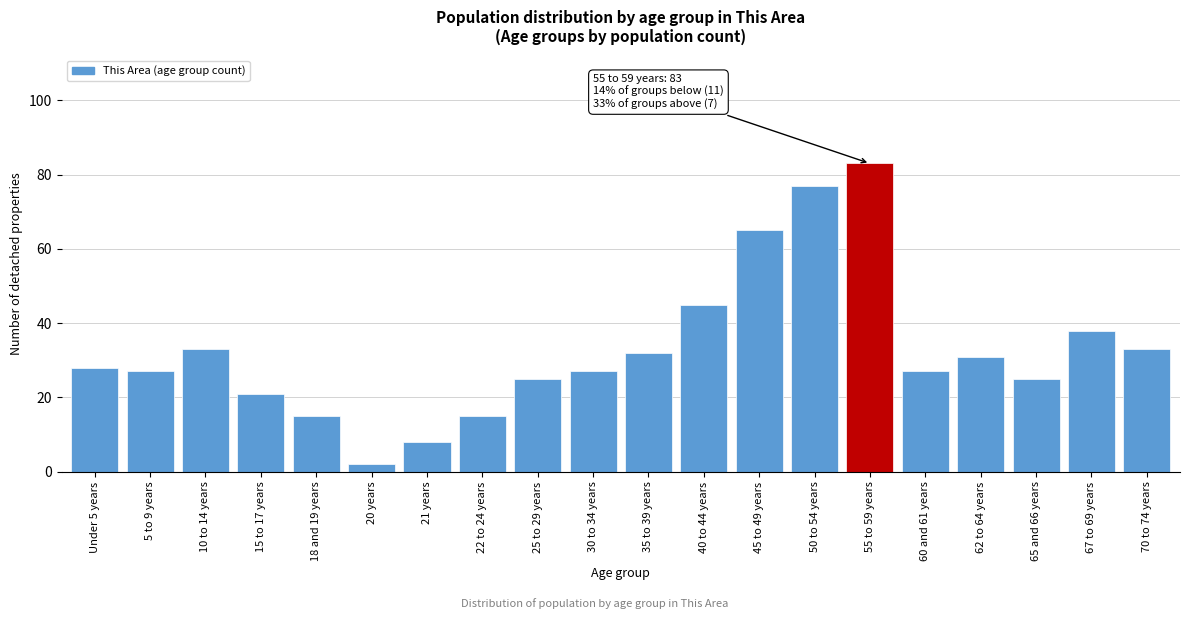

Reading left to right, what are all the values shown in this chart?

28	27	33	21	15	2	8	15	25	27	32	45	65	77	83	27	31	25	38	33